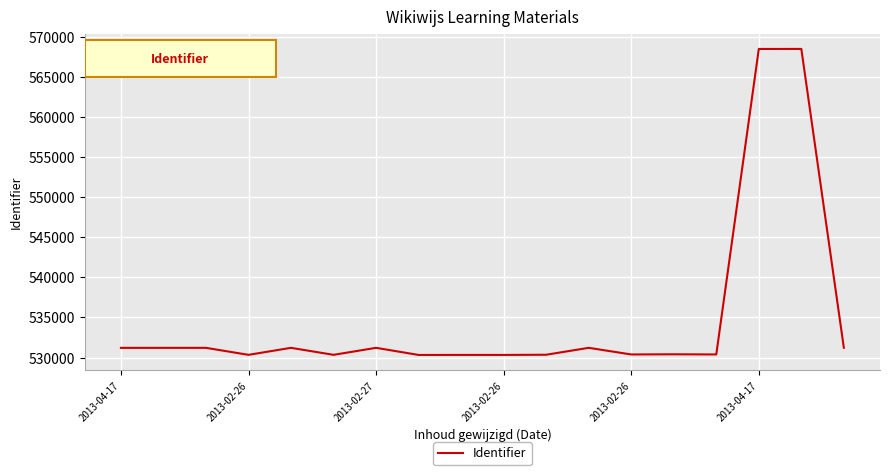

What is the difference between the maximum and minimum values?

38230